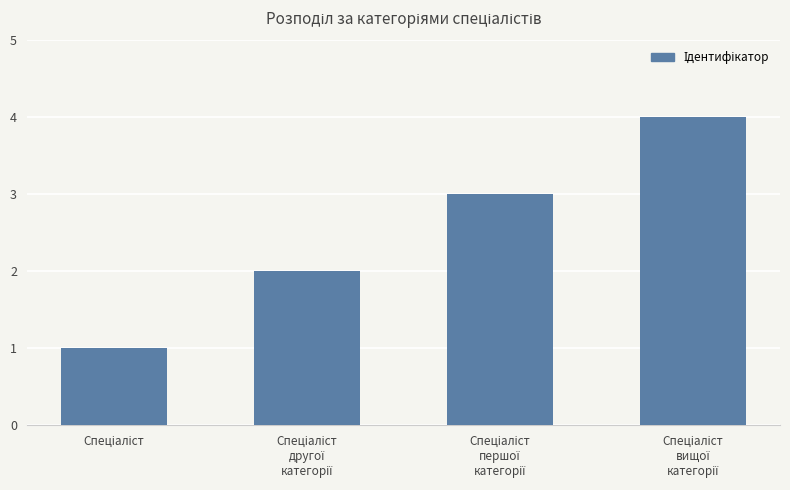

Reading left to right, list all the values displayed in this chart.

1	2	3	4